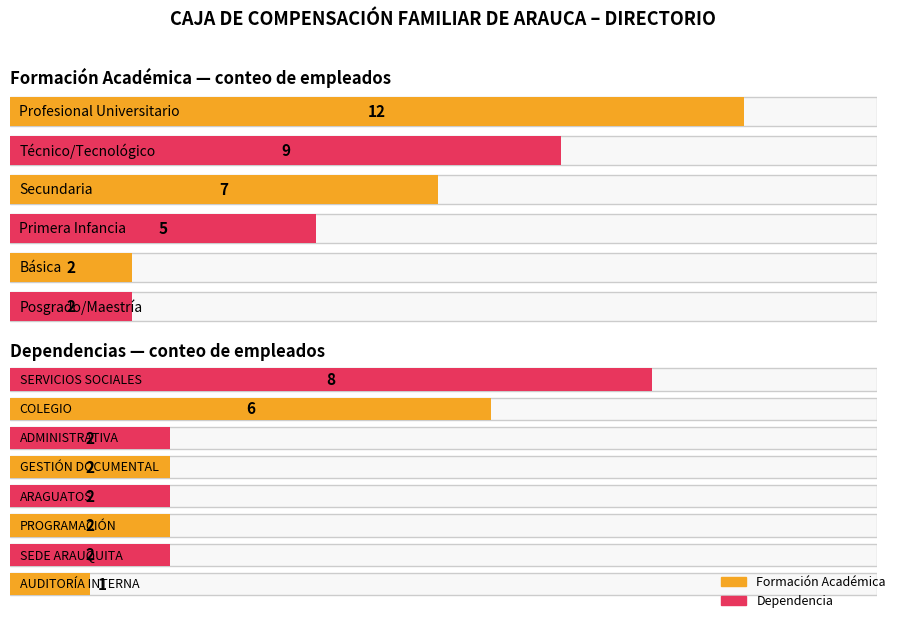

Count the number of data series in this chart.

1